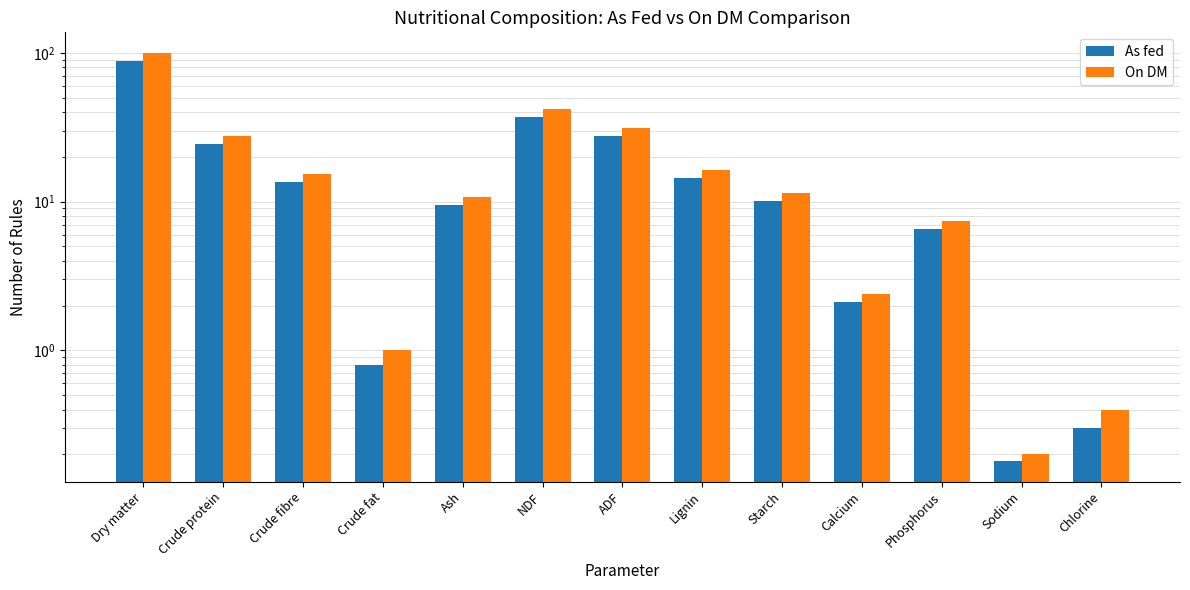

What is the approximate value of On DM at Phosphorus?

7.4